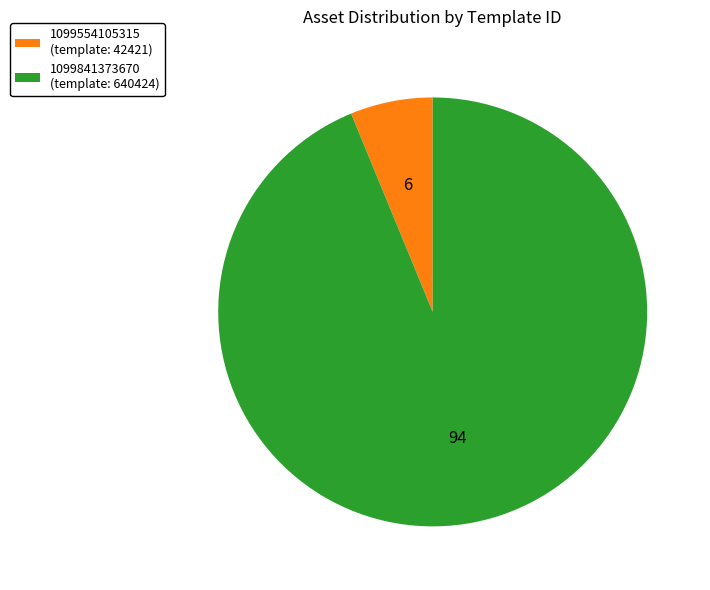

Between 1099554105315 (template: 42421) and 1099841373670 (template: 640424), which is larger?

1099841373670 (template: 640424)